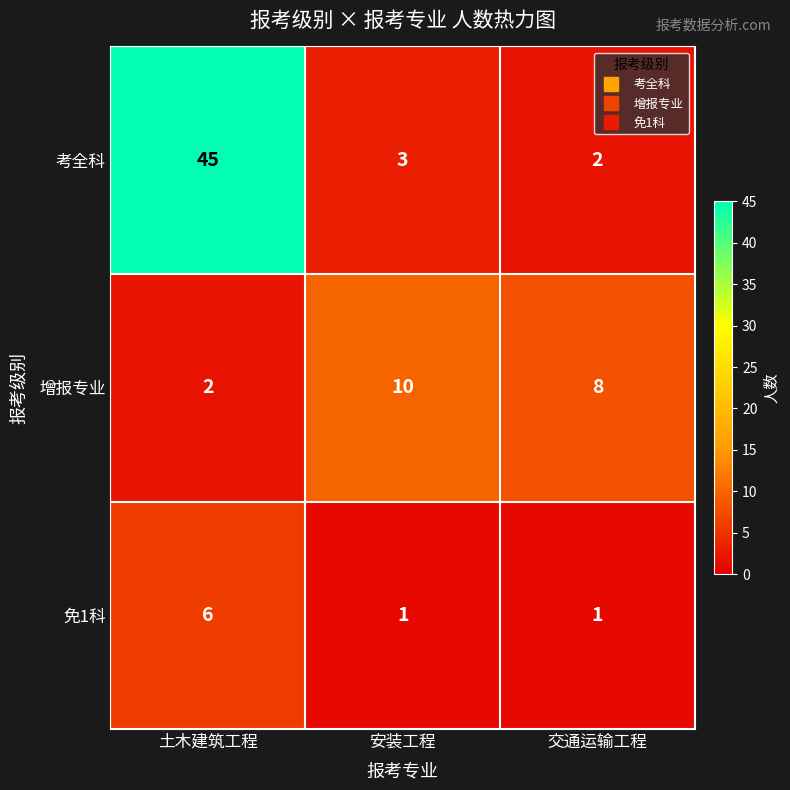

List the series in order of their peak value, lowest first.

免1科, 增报专业, 考全科